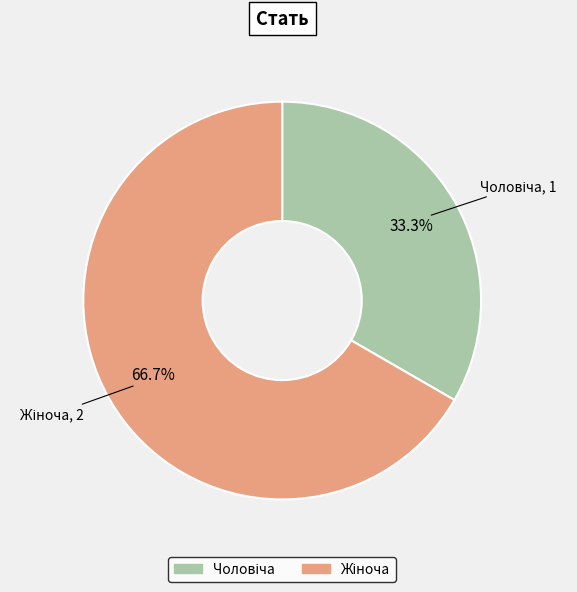

Count the number of slices in the pie.

2